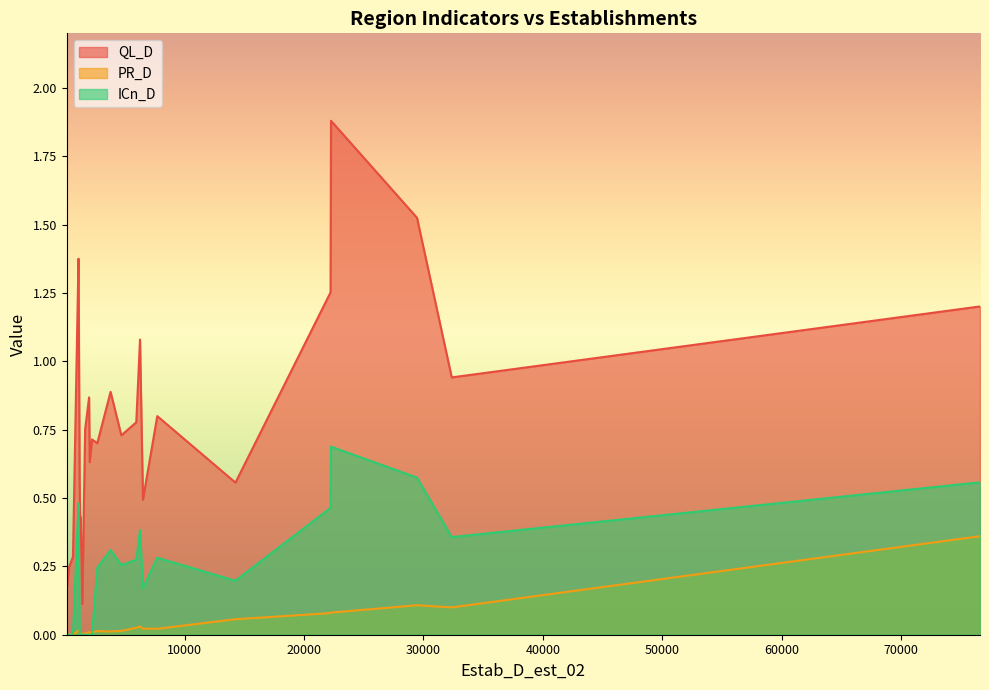

What is the highest value of the QL_D series?

1.9